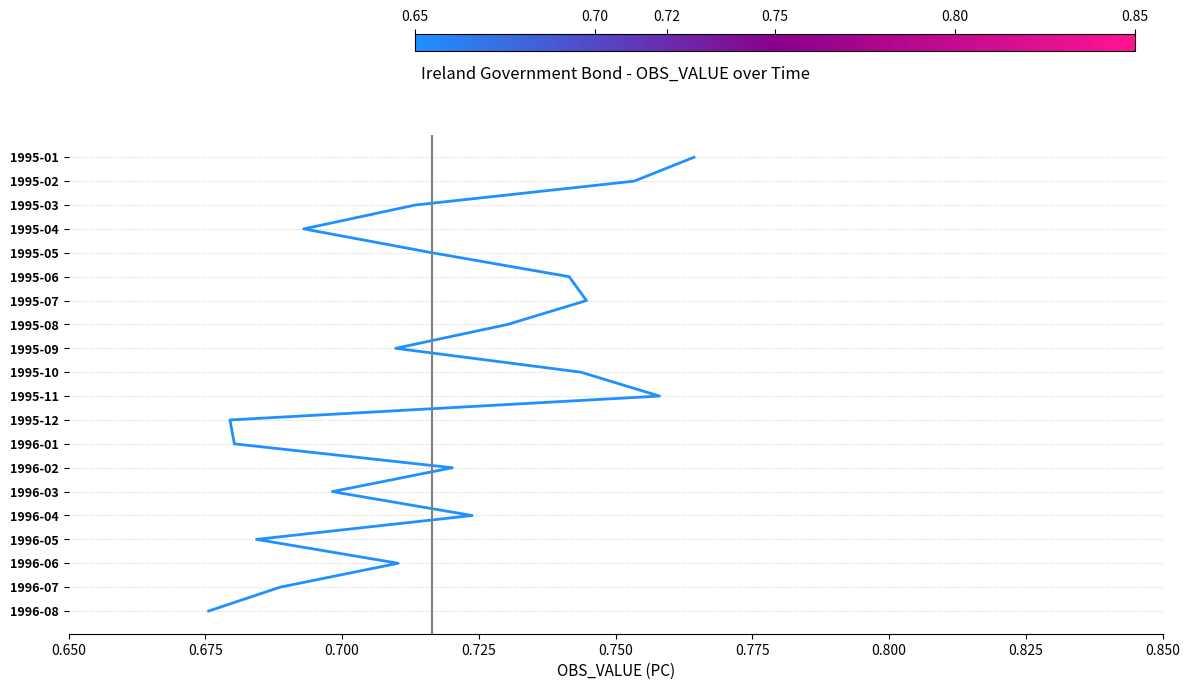

The value at 13 is 11. True or false?

False